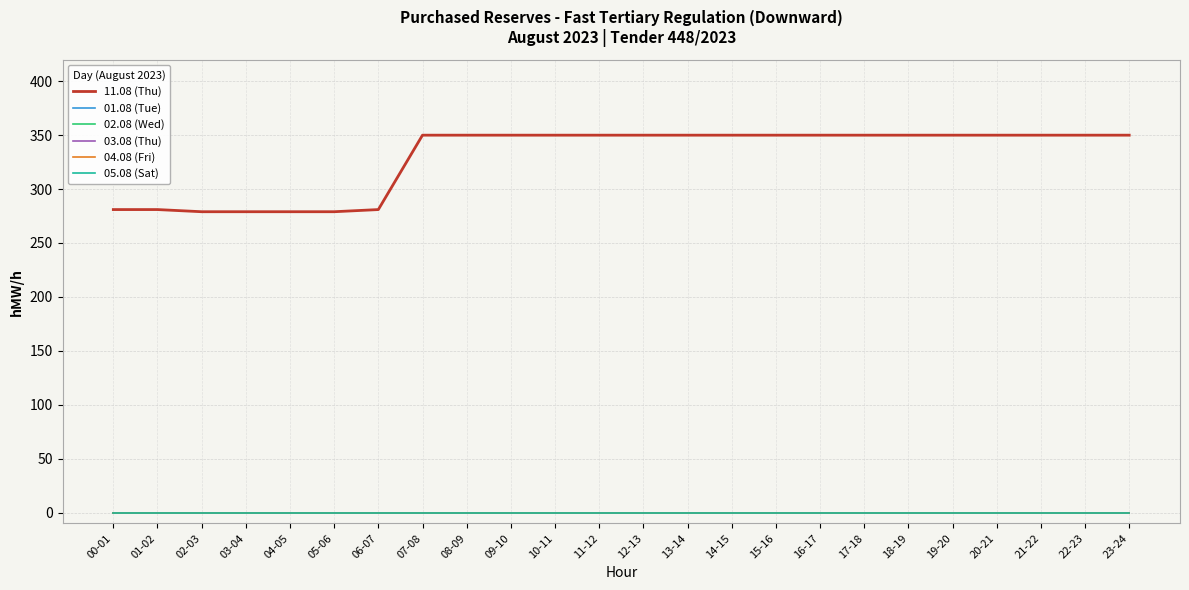

What is the difference between the highest and lowest values at 18-19?

350